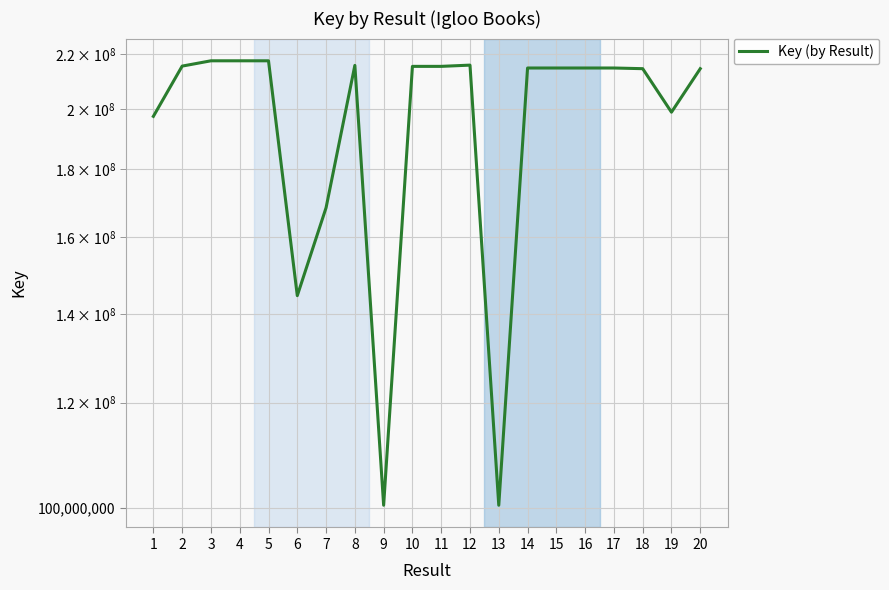

What is the value of the 14th point from the left?

214691044